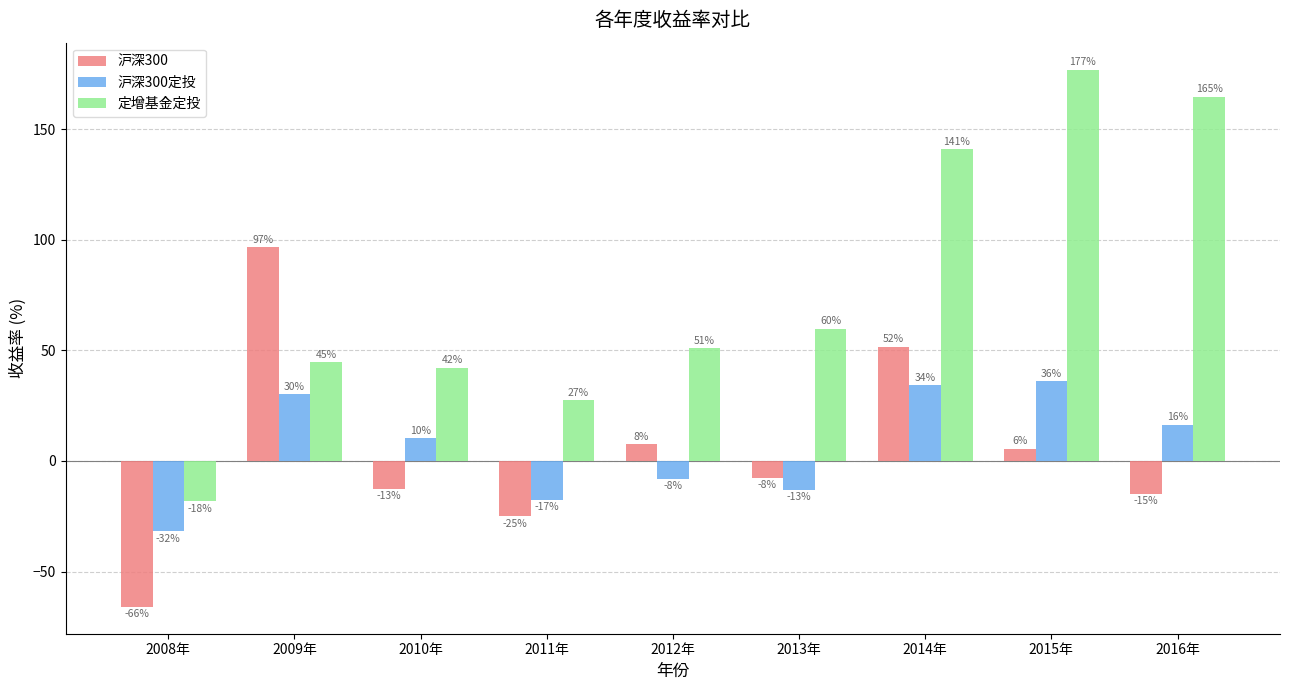

Are the bars grouped side by side (vs. stacked)?

Yes